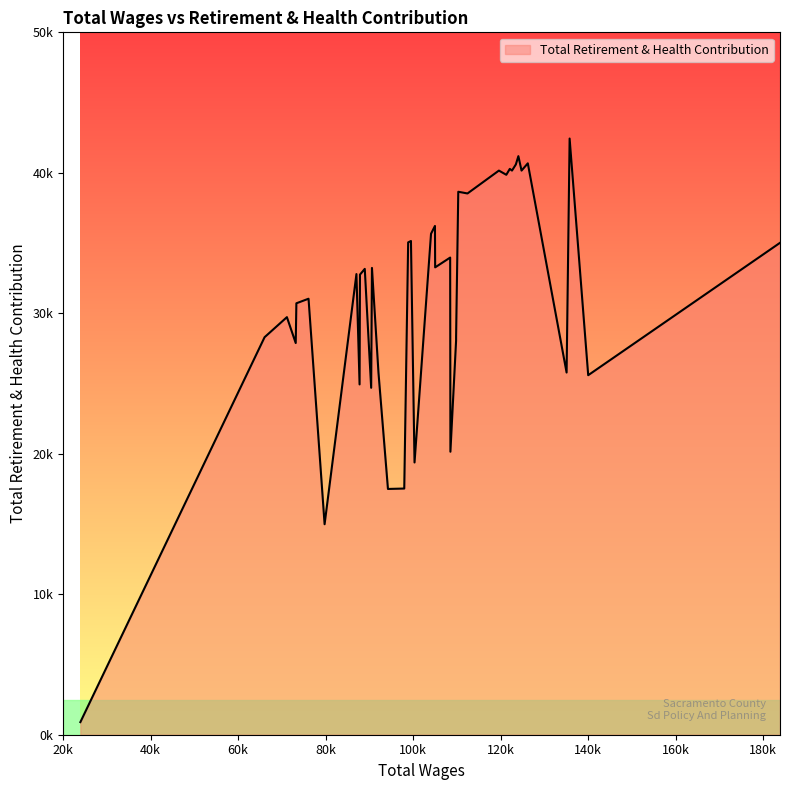

Between 98877 and 124797, which is larger?

124797